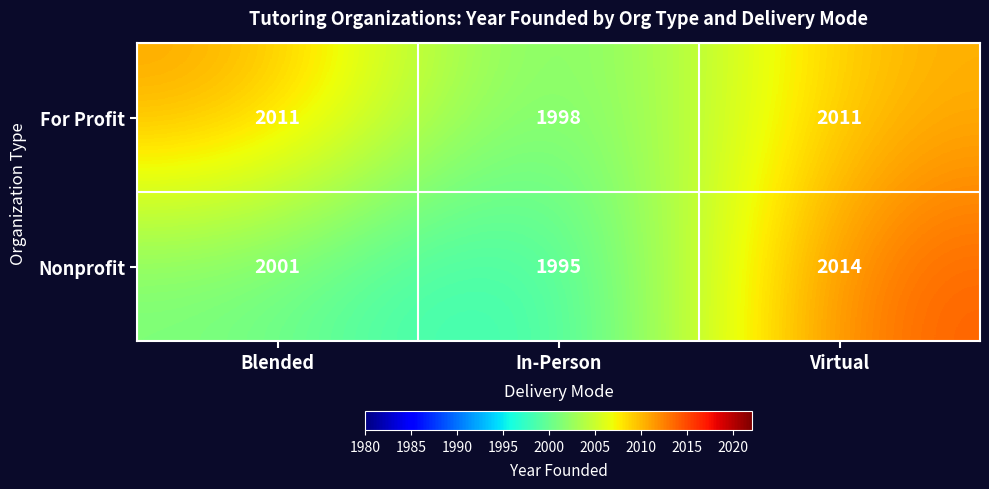

How many data points does each series have?

3